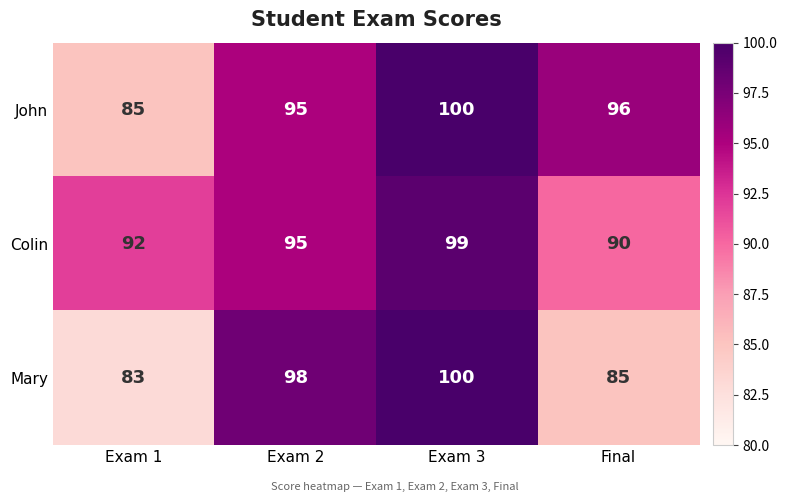

What is the total value across all series at Final?

271